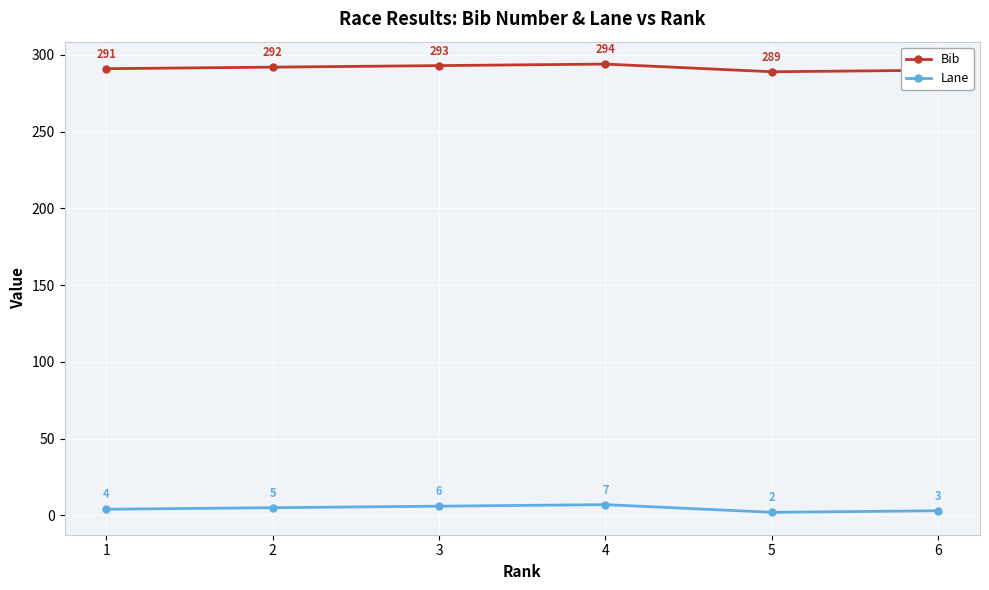

What is the spread (max minus min) of values at 4?

287